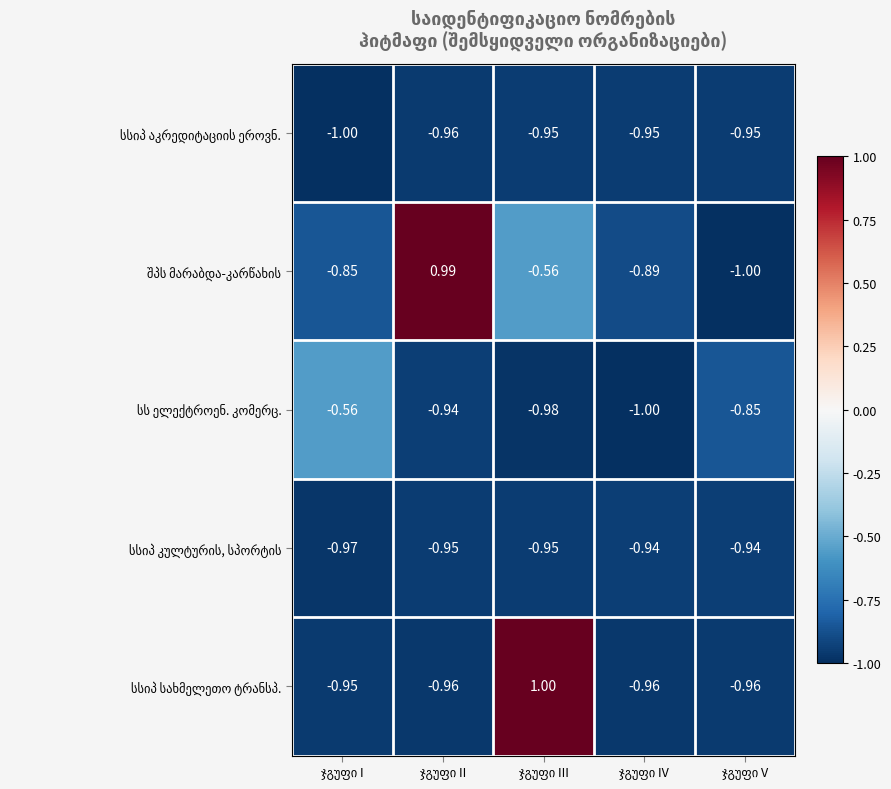

The სსიპ კულტურის, სპორტის series shows -1.7 at ჯგუფი II. True or false?

False